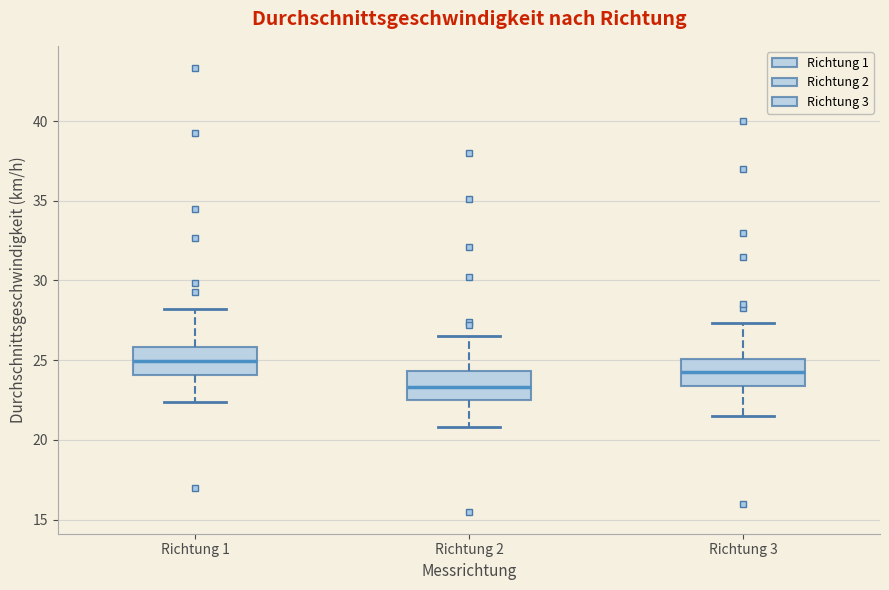

Reading left to right, transcribe this box plot: for each box, give where its median line is, the range the box spans, and where its two whiskers end, as read against the y-axis. The values are not printed on the chart, so give them approximately, as read against the axis.

Richtung 1: median 25.0, box 24.0 to 26.0, whiskers 22.5 to 28.0
Richtung 2: median 23.5, box 22.5 to 24.5, whiskers 21.0 to 26.5
Richtung 3: median 24.5, box 23.5 to 25.0, whiskers 21.5 to 27.5